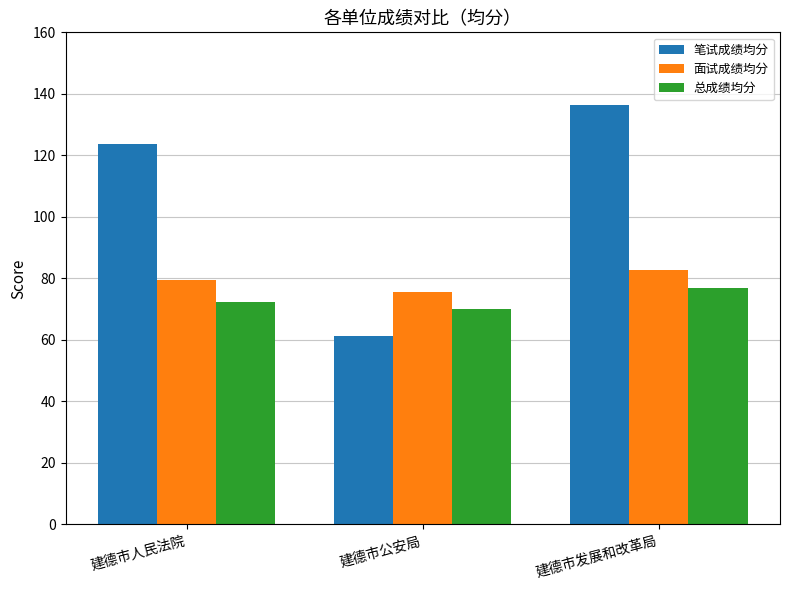

Count the number of categories in the chart.

3